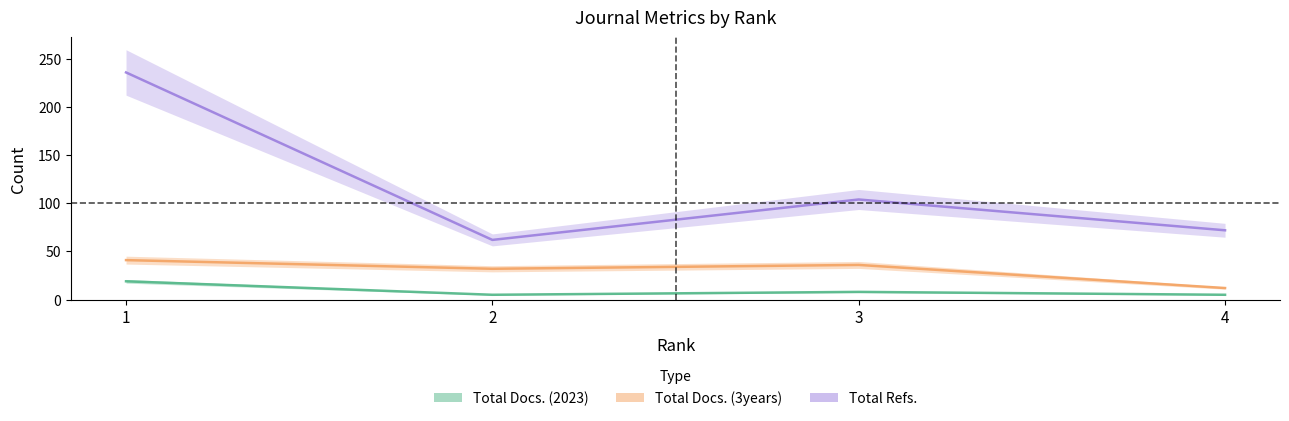

What is the greatest value displayed?

236